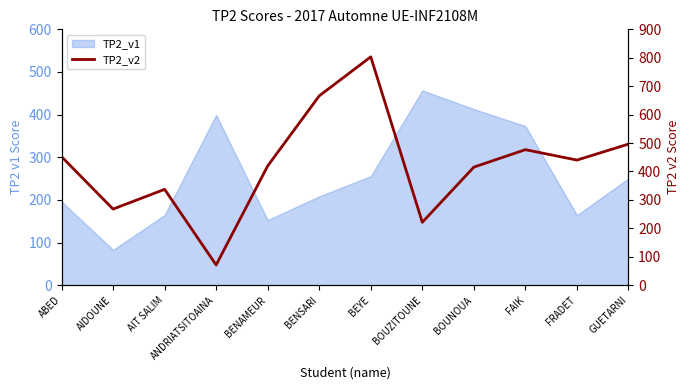

The chart shows a value of 419.4 at BENAMEUR. True or false?

True